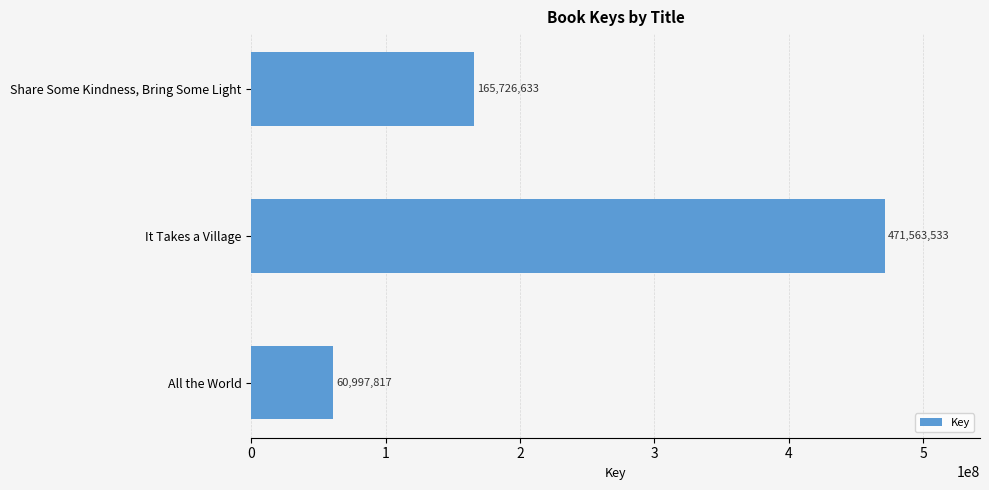

Reading bottom to top, transcribe all the data shown in this chart.

All the World=60997817	It Takes a Village=471563533	Share Some Kindness, Bring Some Light=165726633